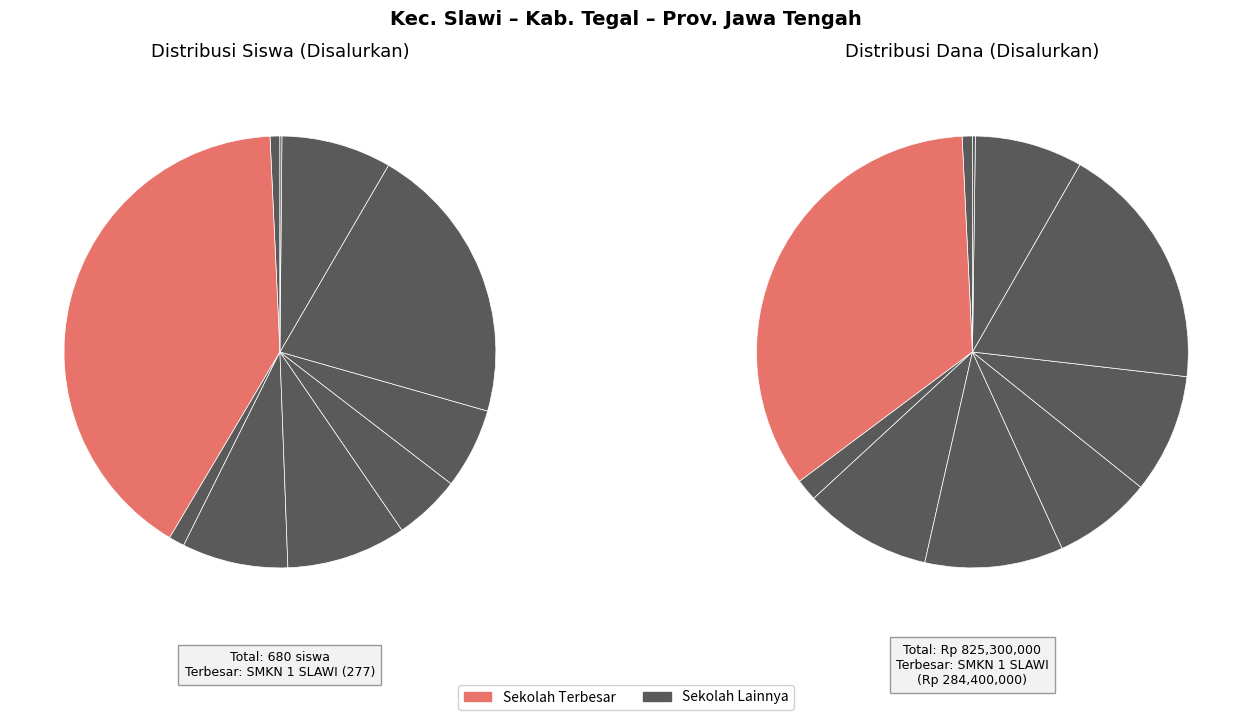

To the nearest percent, what is the difference between the SMKS MUHAMMADIYAH SLAWI and SMKS YPE NUSANTARA SLAWI slice percentages?

9%